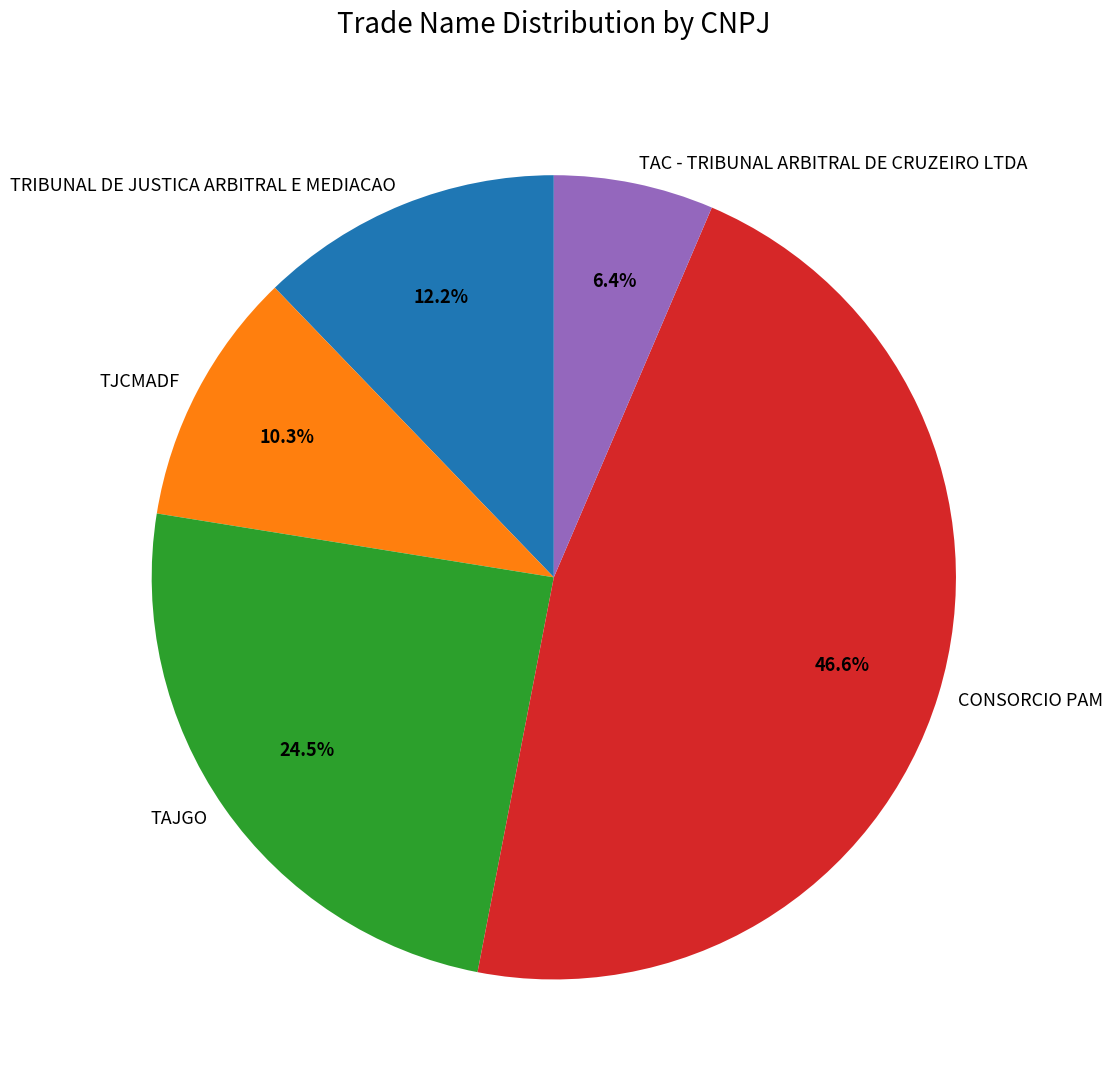

What is the total percentage of TAJGO and TAC - TRIBUNAL ARBITRAL DE CRUZEIRO LTDA?

30.9%